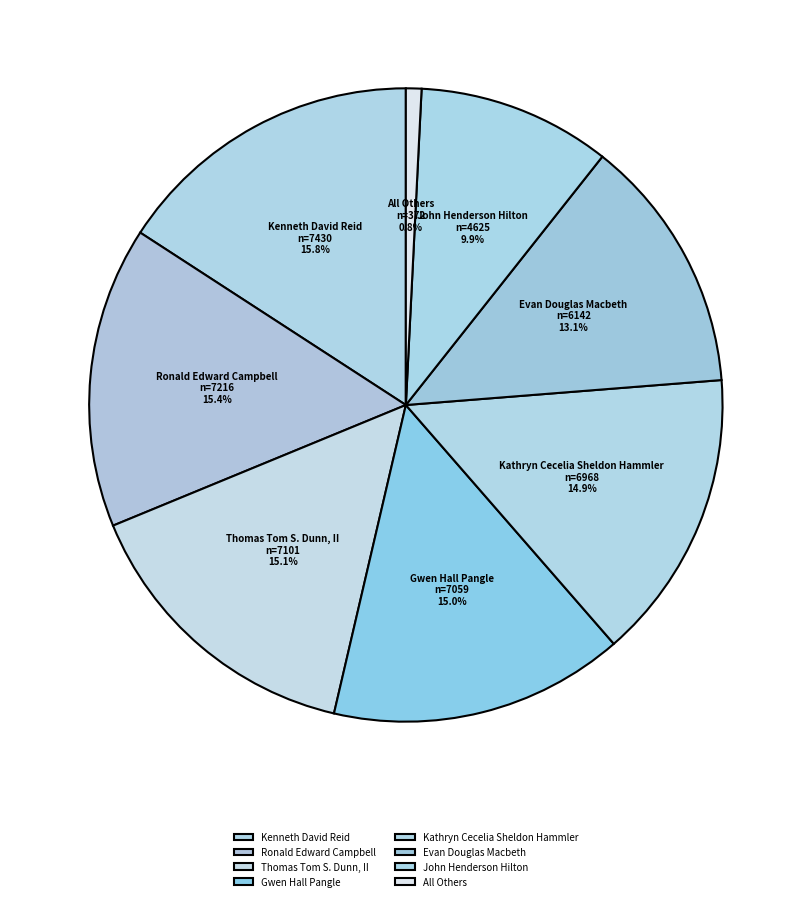

What percentage is the Thomas Tom S. Dunn, II slice, to the nearest percent?

15%